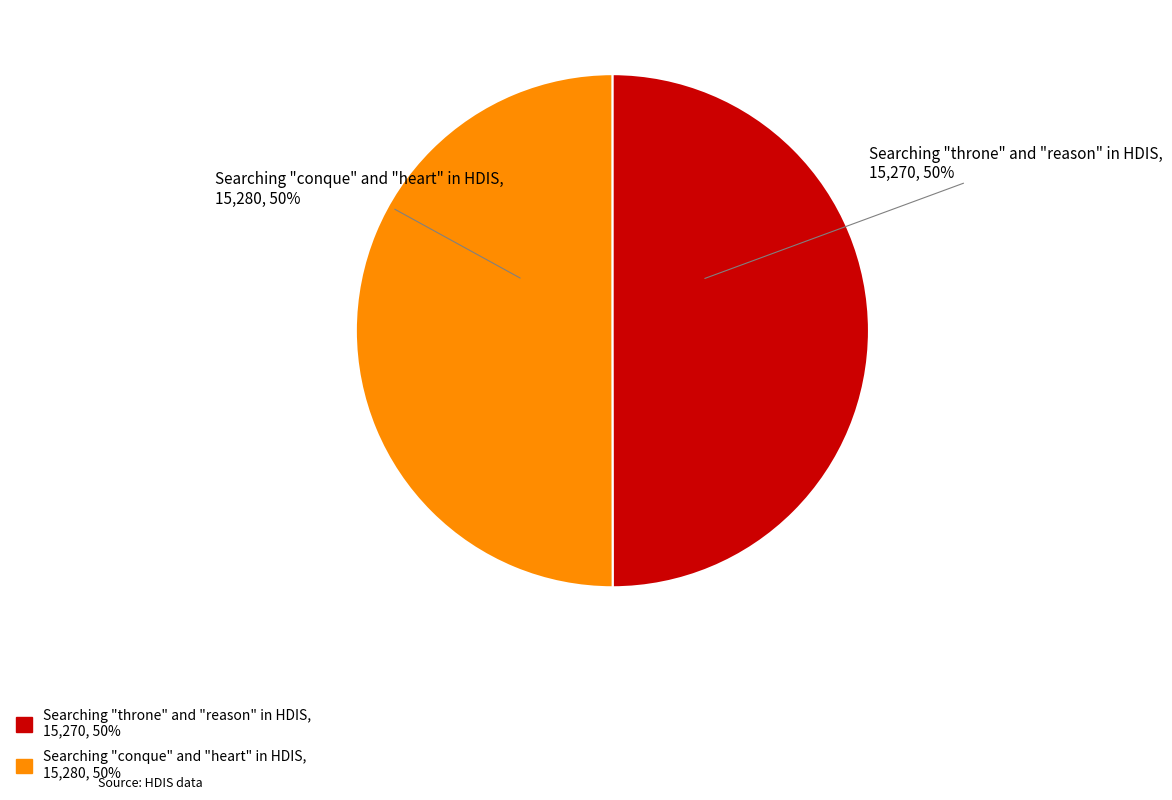

Is it true that Searching "conque" and "heart" in HDIS is 60% of the pie?

False